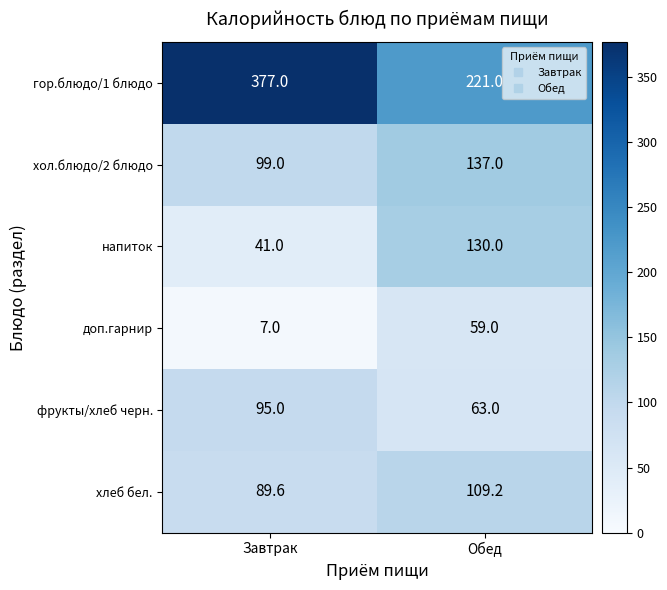

At which category does the chart reach its minimum across all series?

Завтрак